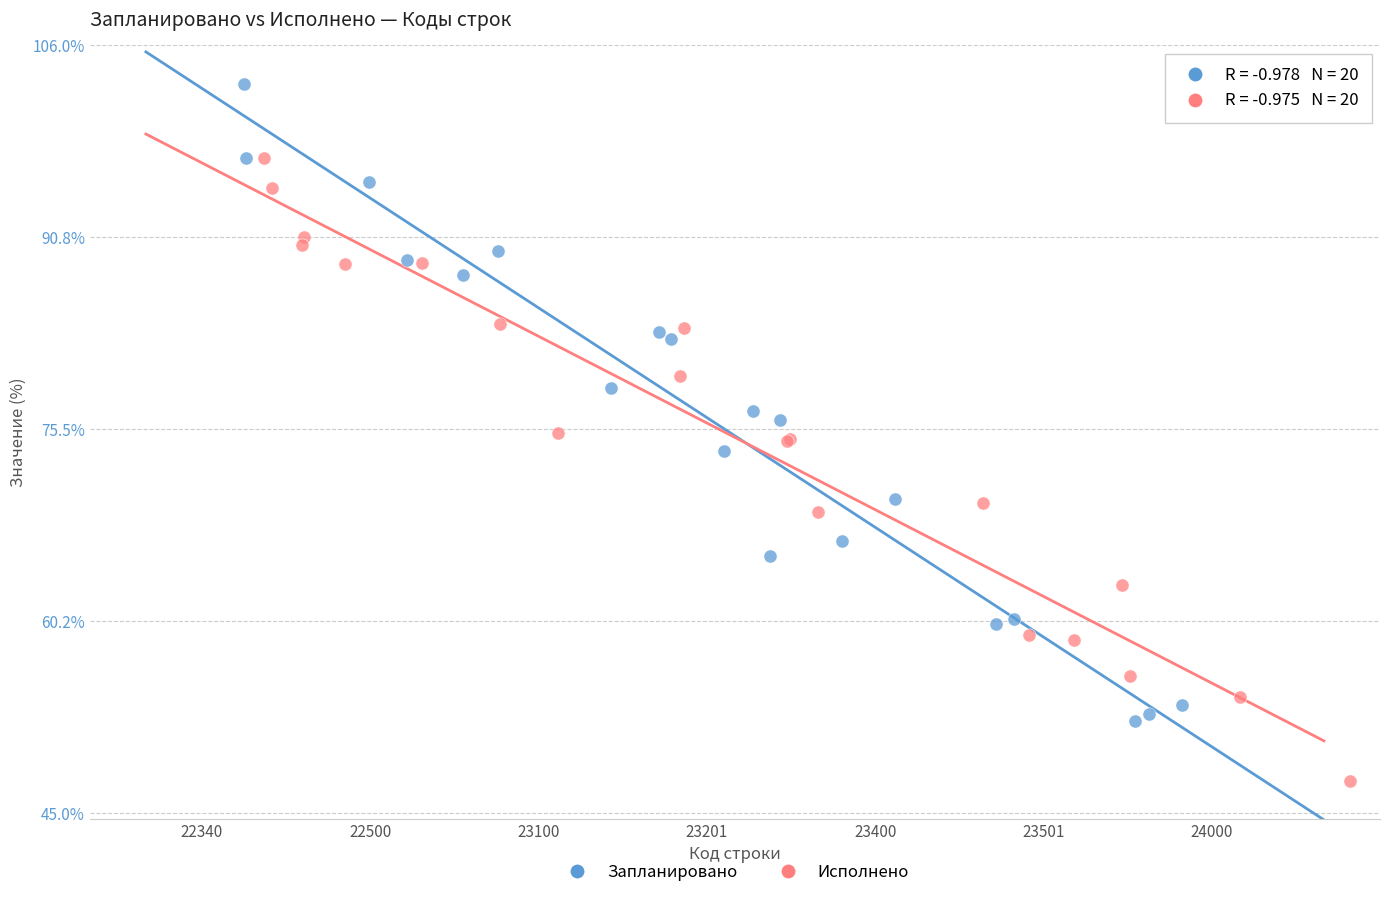

What are all the series names shown in the legend?

Запланировано, Исполнено